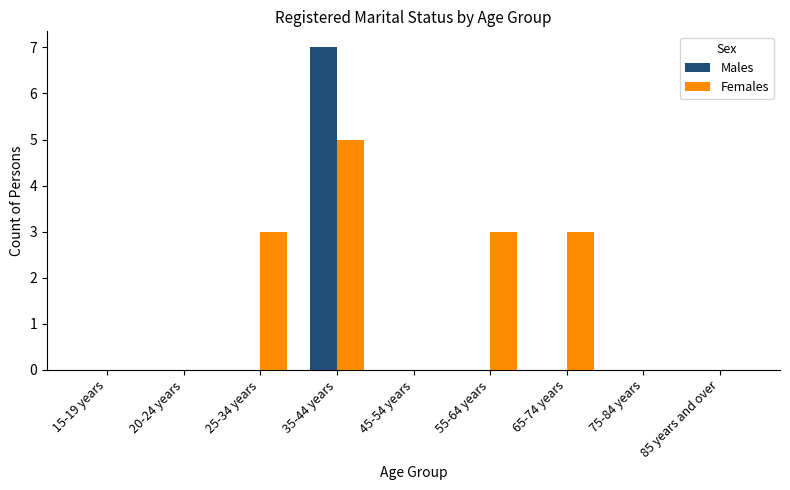

Which series has the largest total across all categories?

Females